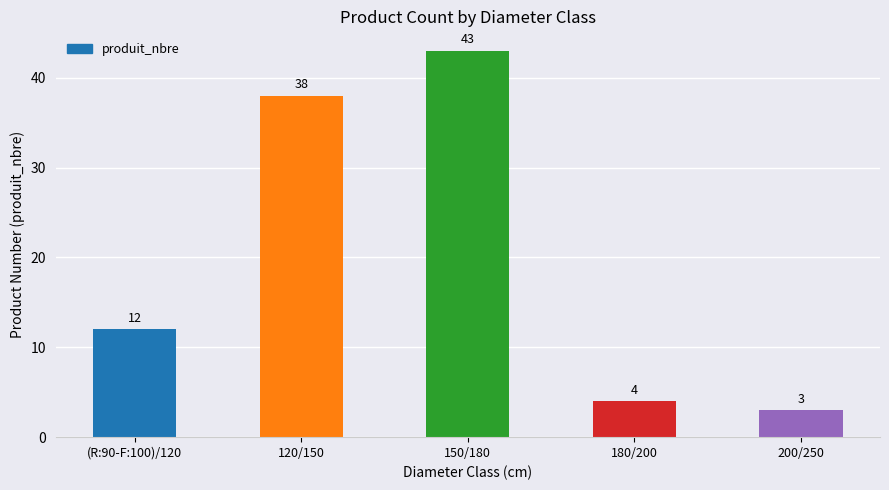

Reading right to left, list all the values displayed in this chart.

3	4	43	38	12